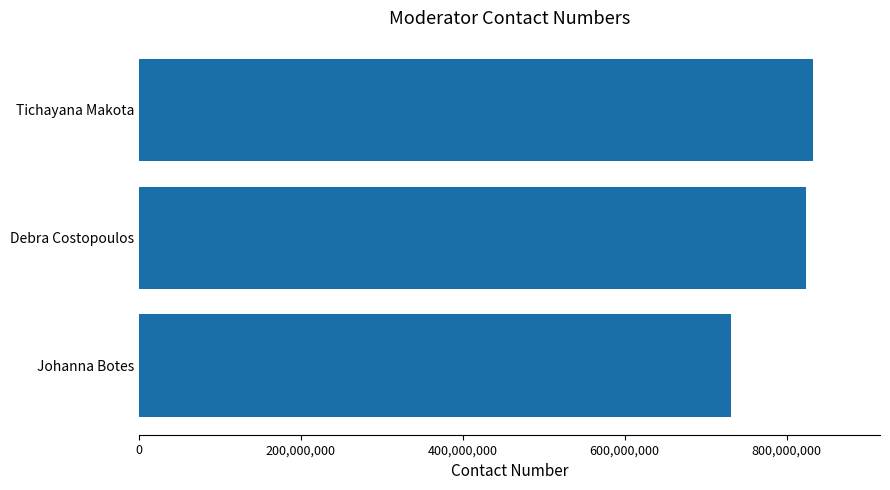

List the labels in order of value, smallest first.

Johanna Botes, Debra Costopoulos, Tichayana Makota